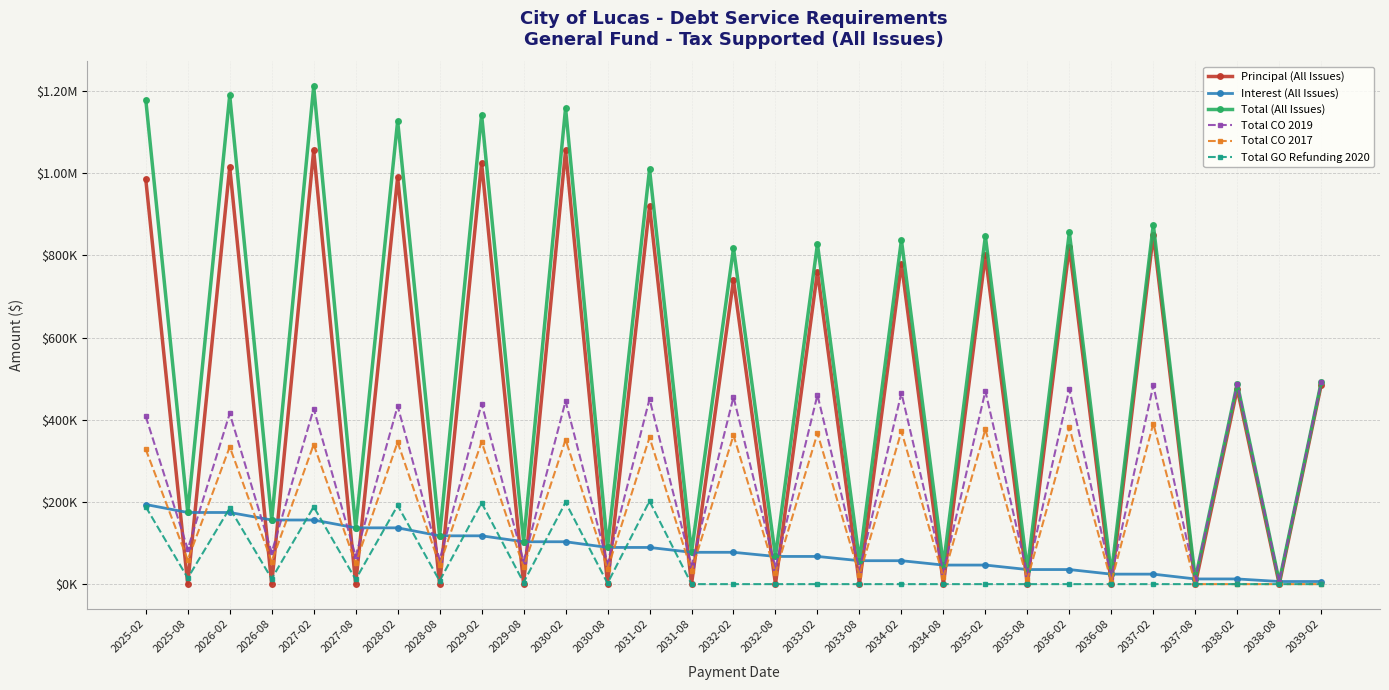

Does the chart have visible grid lines?

Yes